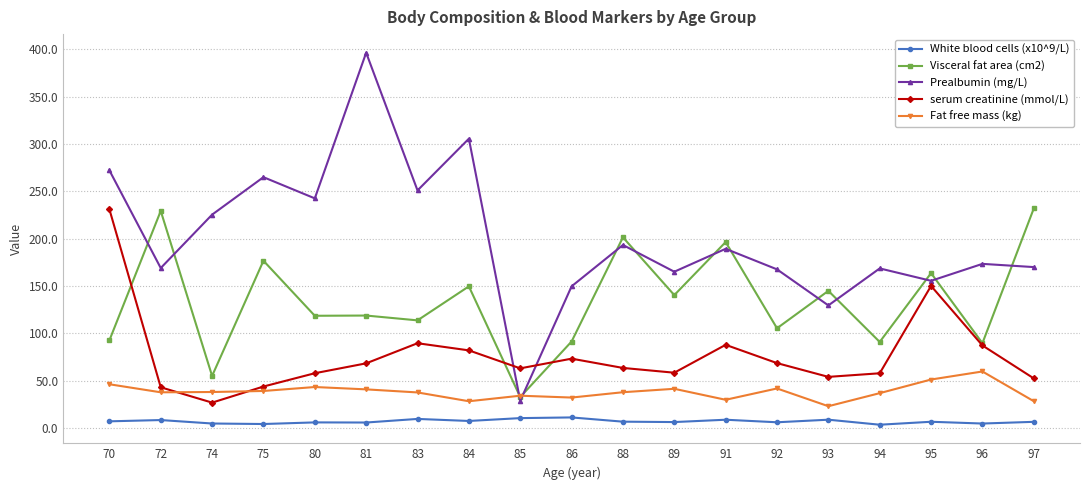

Rank the series by their average value, from lowest to highest.

White blood cells (x10^9/L), Fat free mass (kg), serum creatinine (mmol/L), Visceral fat area (cm2), Prealbumin (mg/L)